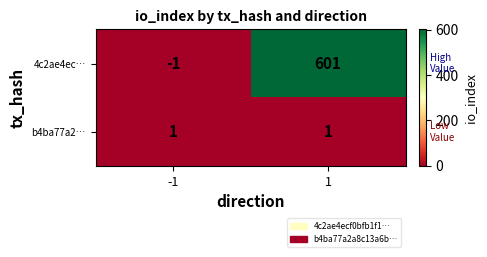

Which label corresponds to the smallest value in the chart?

-1